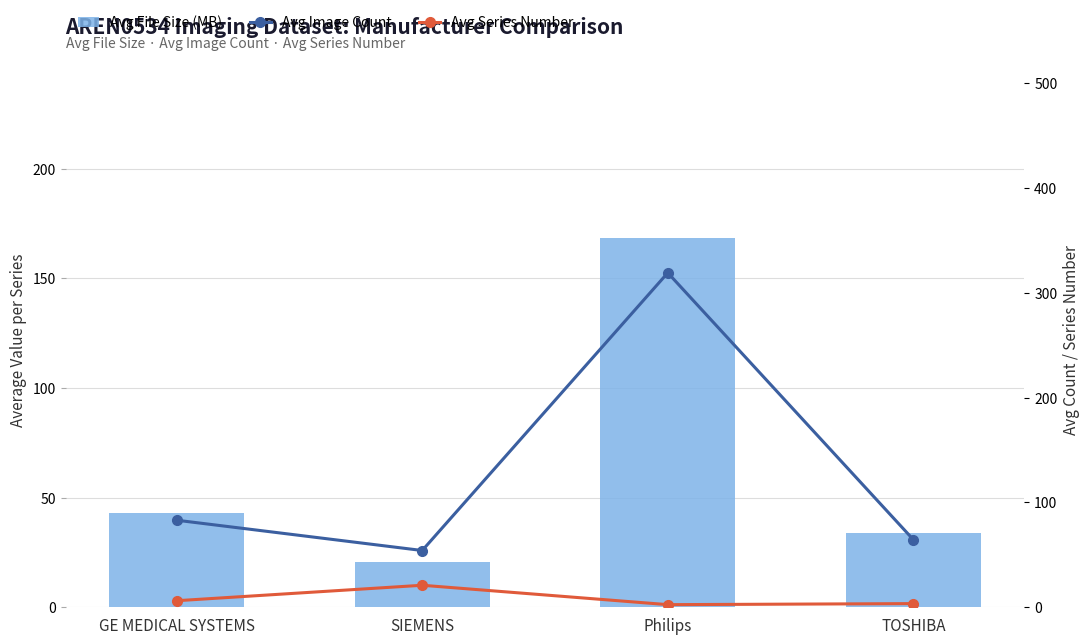

What are all the series names shown in the legend?

Avg File Size (MB), Avg Image Count, Avg Series Number